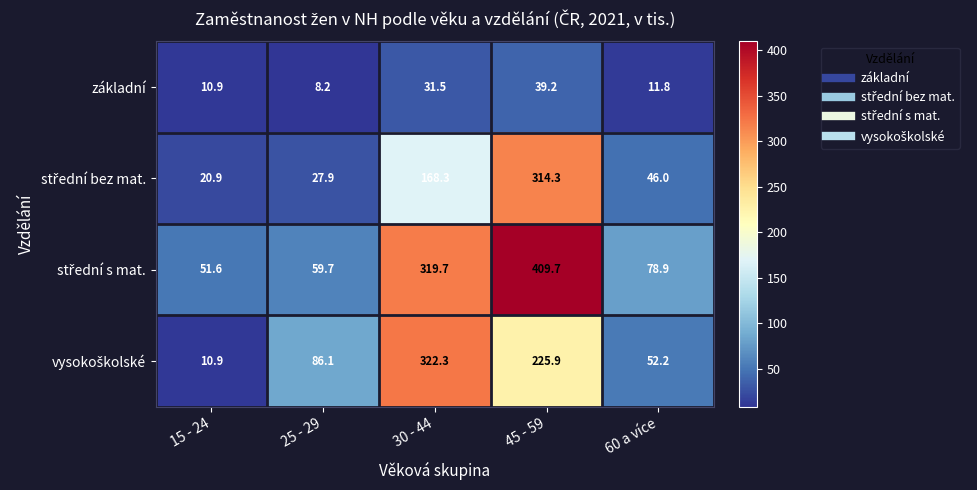

What is the average value of the základní series?

20.3